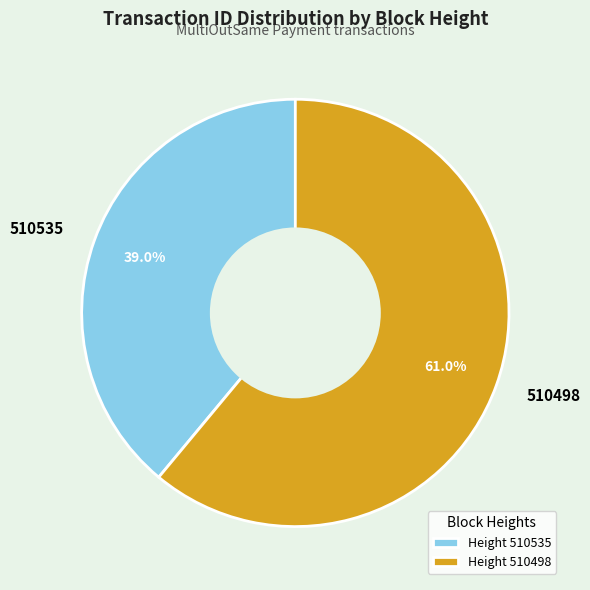

Combined, do 510498 and 510535 account for over 50%?

Yes